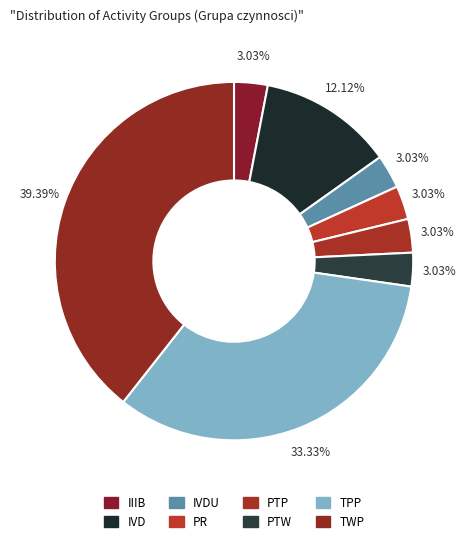

What percentage is the TWP slice, to the nearest percent?

39%